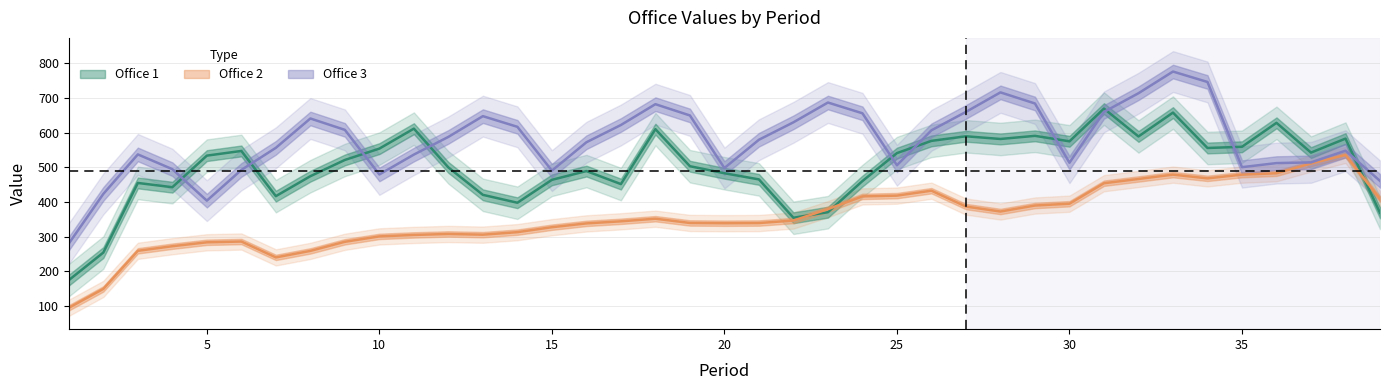

How many interior local peaks does the Office 1 series have?

14